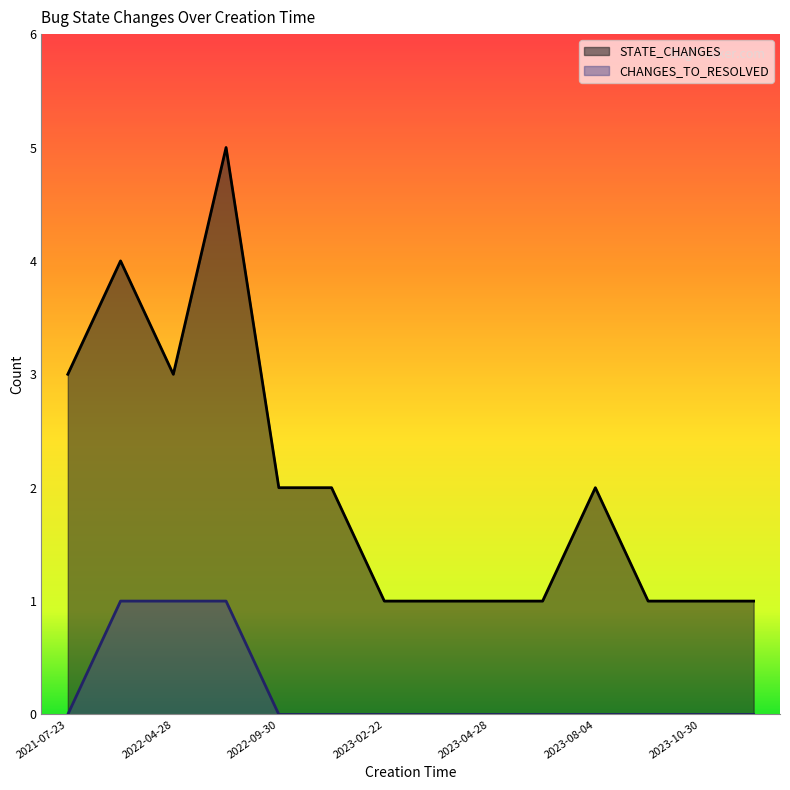

What is the label of the 4th point from the left?

2022-09-14